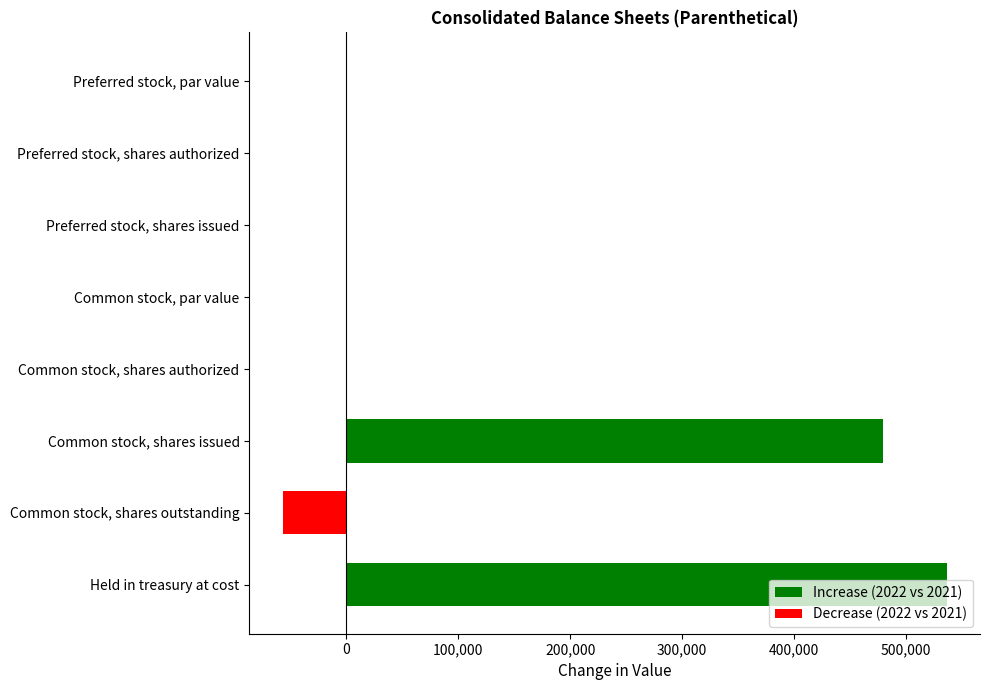

Which label corresponds to the largest value in the chart?

Held in treasury at cost